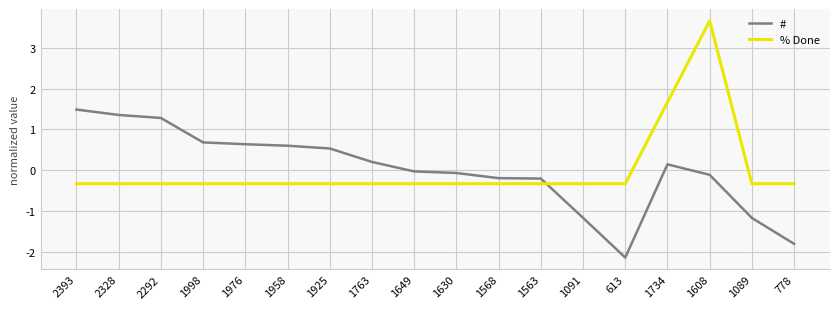

True or false: # and % Done intersect in this chart.

True